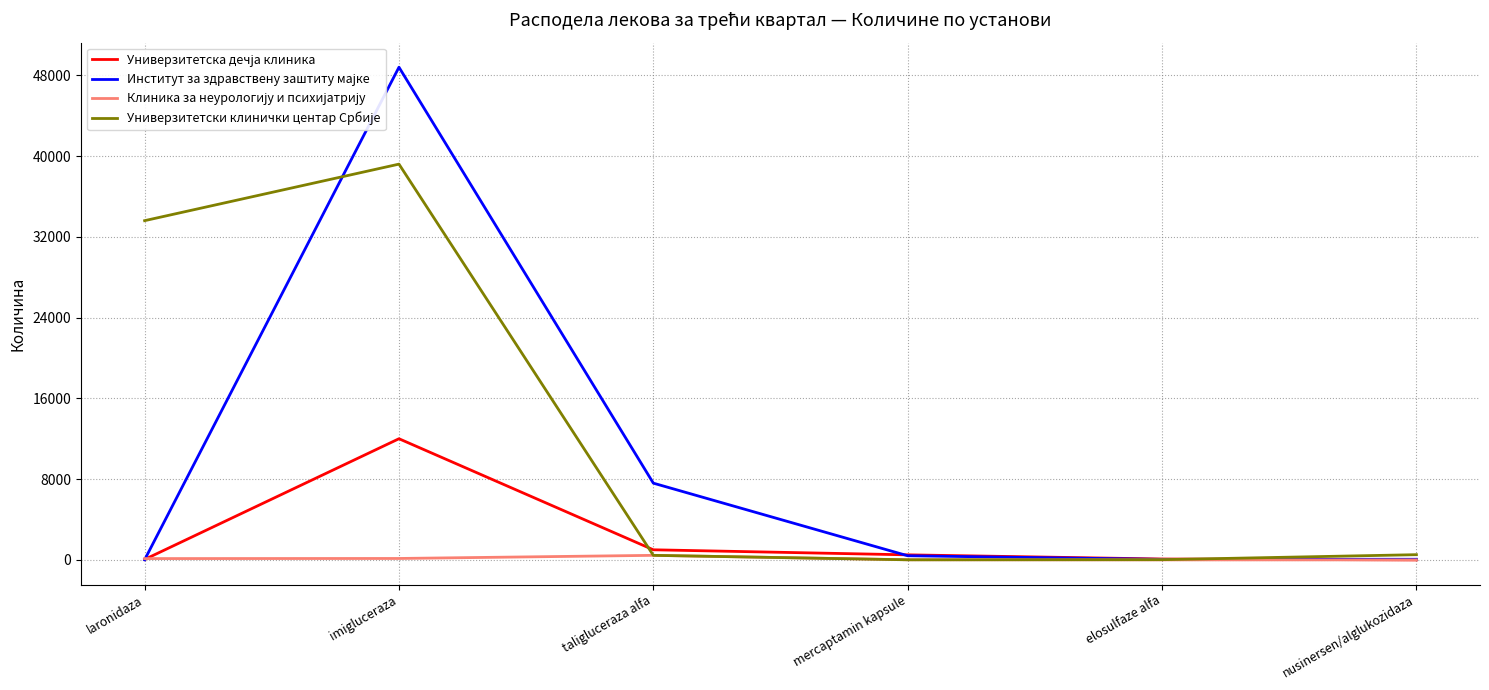

At which category does the chart reach its peak across all series?

imigluceraza